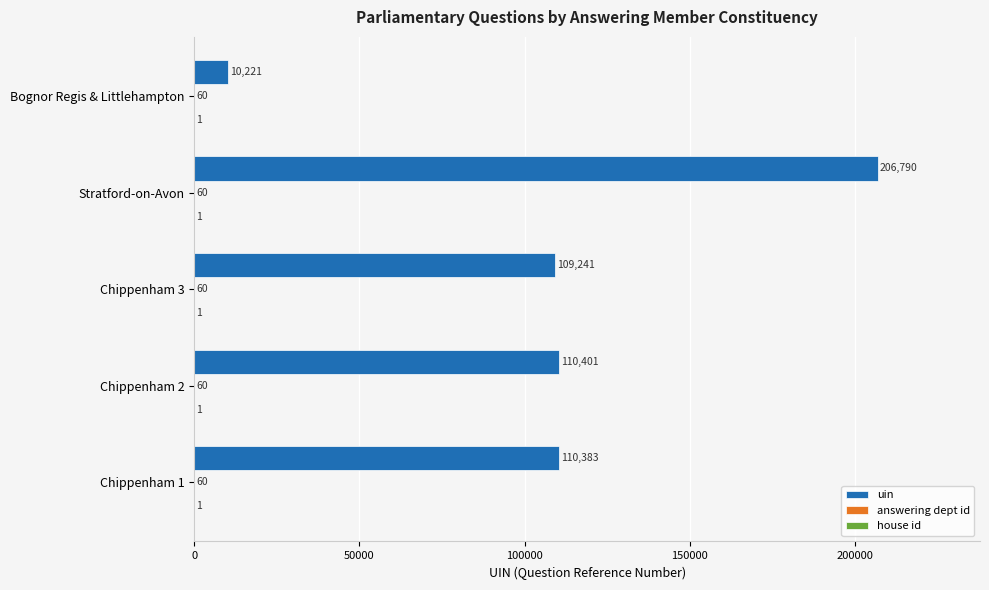

What is the maximum value for uin?

206790